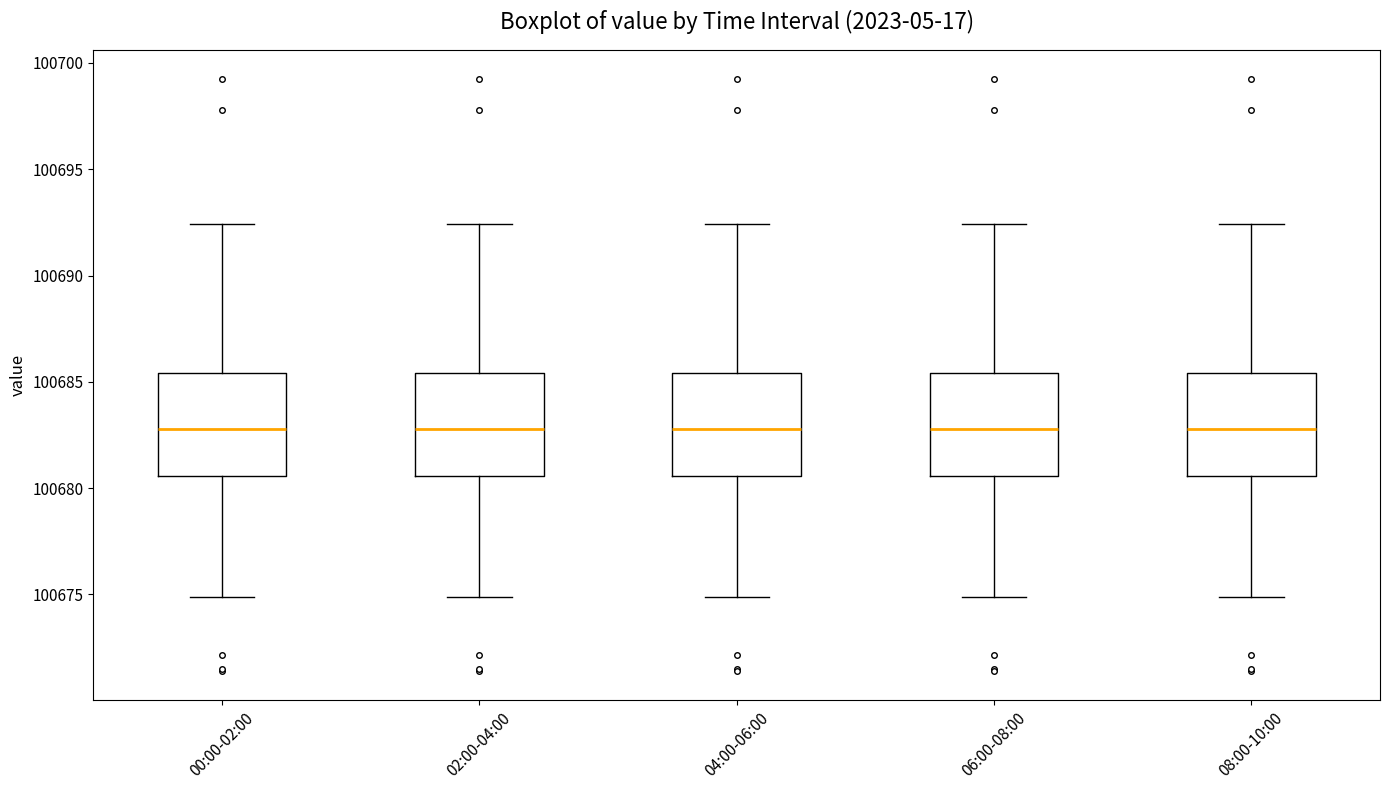

Where is the lower edge of the box for 02:00-04:00 on the y-axis? The values are not printed on the chart, so give them approximately, as read against the axis.

100680.5